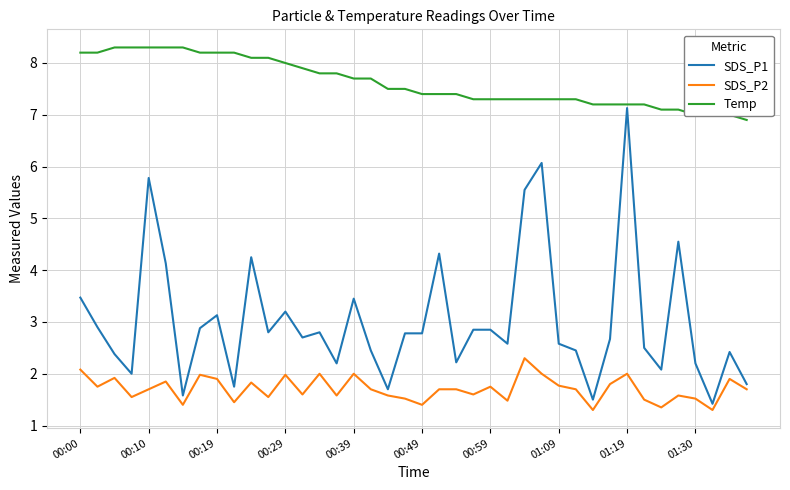

Rank the series by their average value, from lowest to highest.

SDS_P2, SDS_P1, Temp